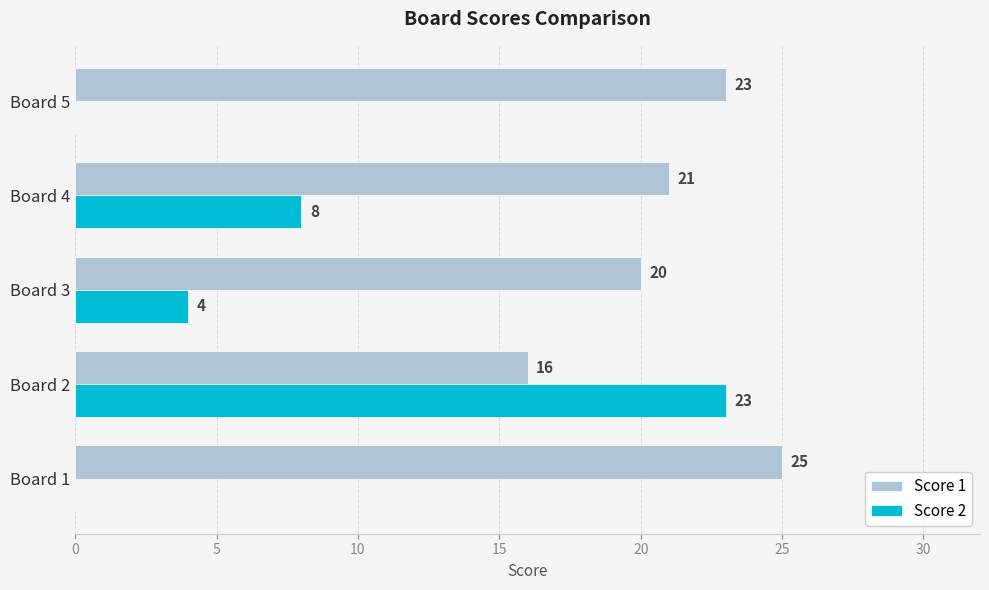

What is the highest value of the Score 2 series?

23